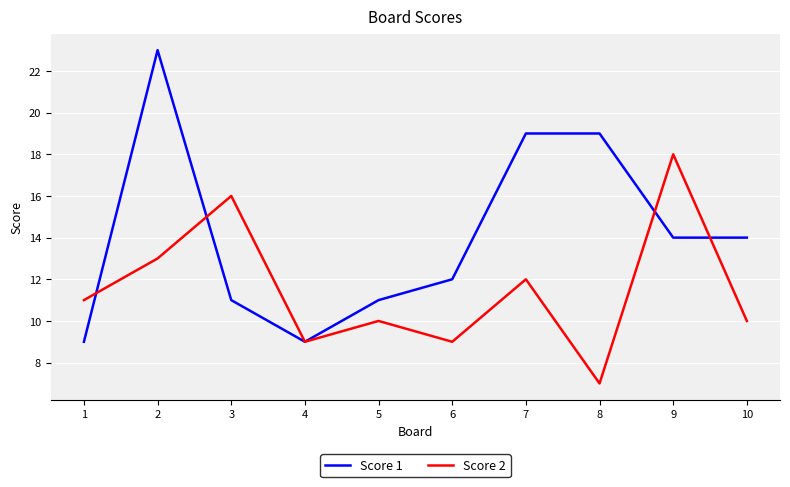

At which label does Score 1 first exceed 14?

2